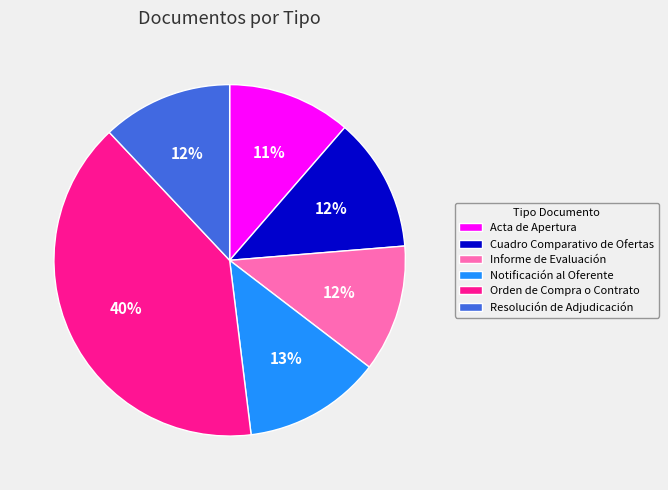

What percentage is the Acta de Apertura slice, to the nearest percent?

11%